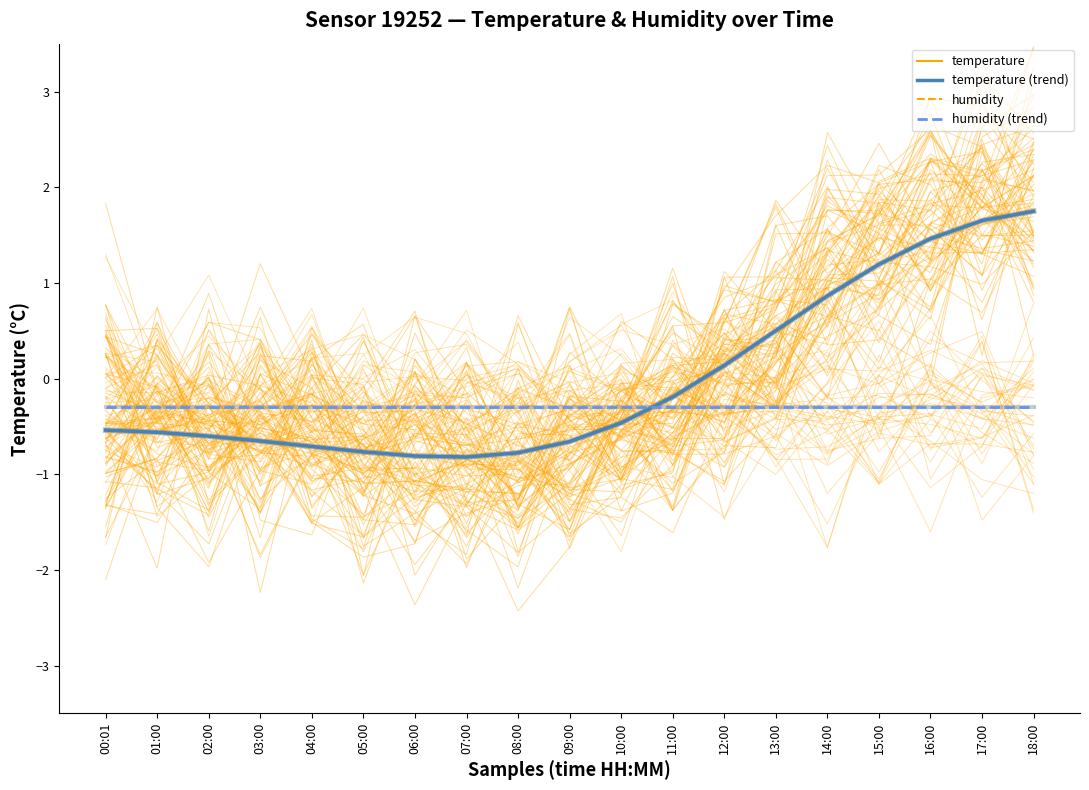

What are all the series names shown in the legend?

temperature, humidity, temperature (trend), humidity (trend)